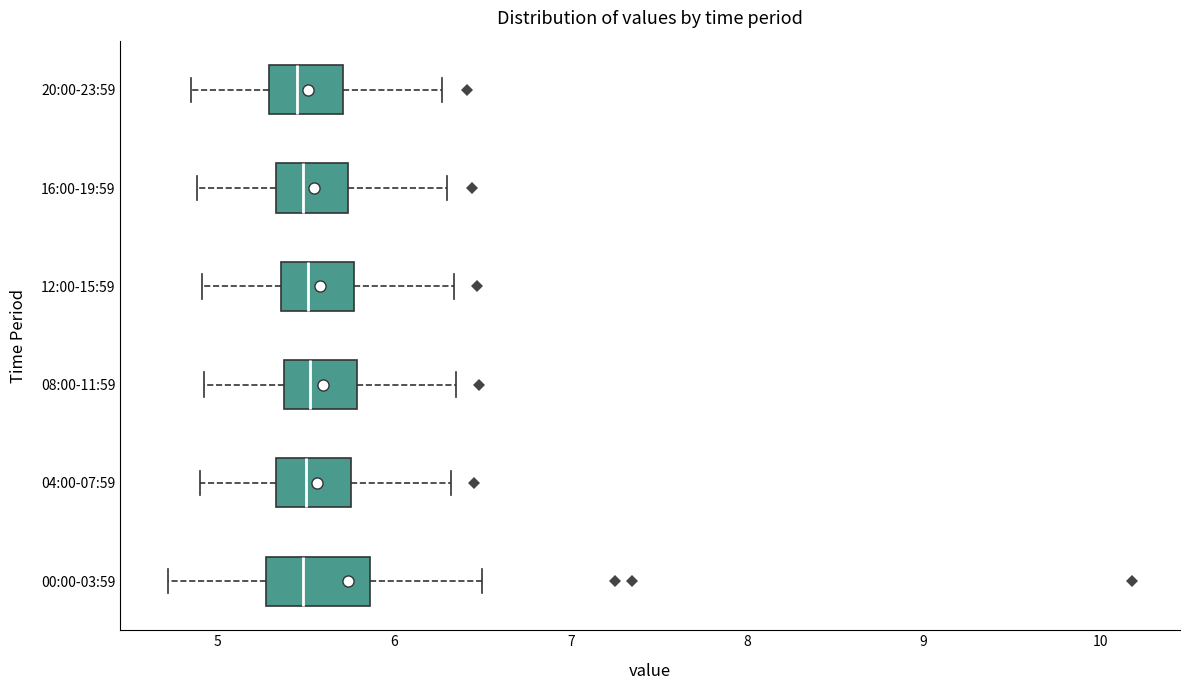

Reading bottom to top, transcribe this box plot: for each box, give where its median line is, the range the box spans, and where its two whiskers end, as read against the x-axis. The values are not printed on the chart, so give them approximately, as read against the axis.

00:00-03:59: median 5.5, box 5.3 to 5.9, whiskers 4.7 to 6.5
04:00-07:59: median 5.5, box 5.3 to 5.8, whiskers 4.9 to 6.3
08:00-11:59: median 5.5, box 5.4 to 5.8, whiskers 4.9 to 6.4
12:00-15:59: median 5.5, box 5.4 to 5.8, whiskers 4.9 to 6.3
16:00-19:59: median 5.5, box 5.3 to 5.7, whiskers 4.9 to 6.3
20:00-23:59: median 5.5, box 5.3 to 5.7, whiskers 4.9 to 6.3